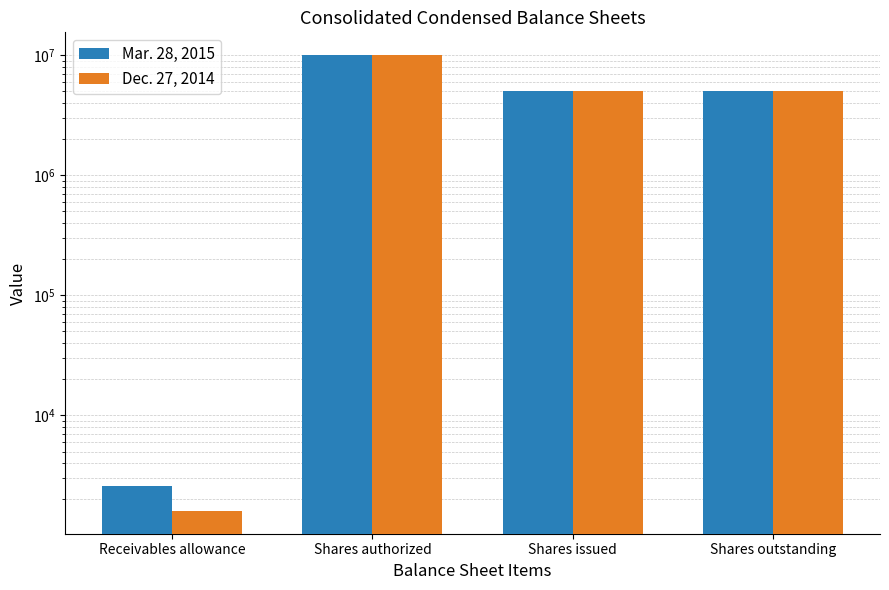

Which category has the lowest value in the Dec. 27, 2014 series?

Receivables allowance